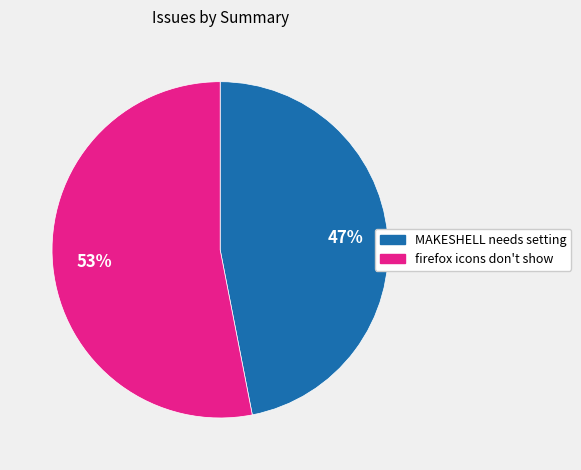

To the nearest percent, what is the average slice percentage?

50%